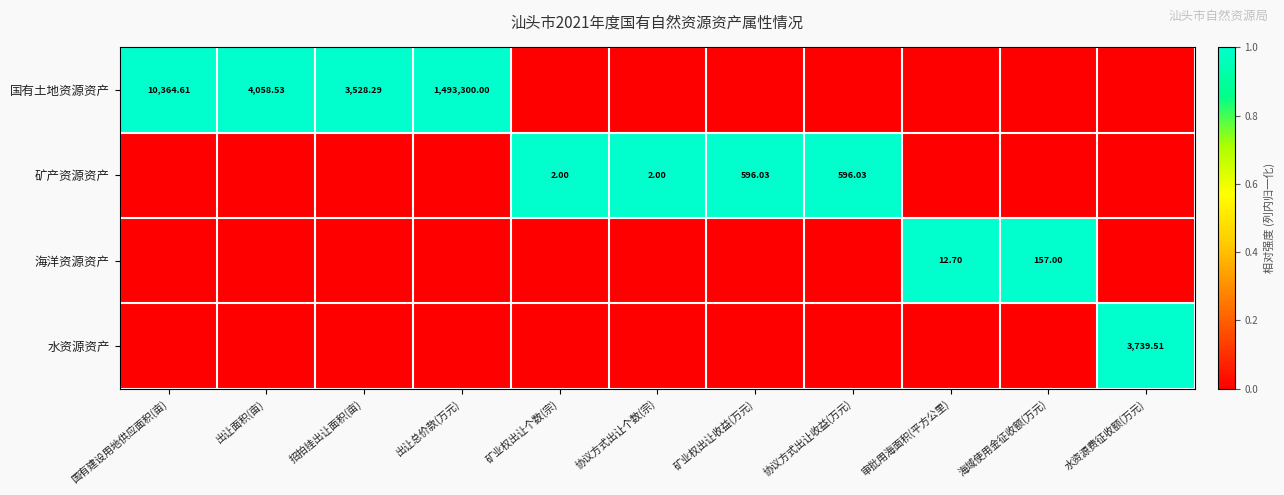

Which series has the largest total across all categories?

国有土地资源资产